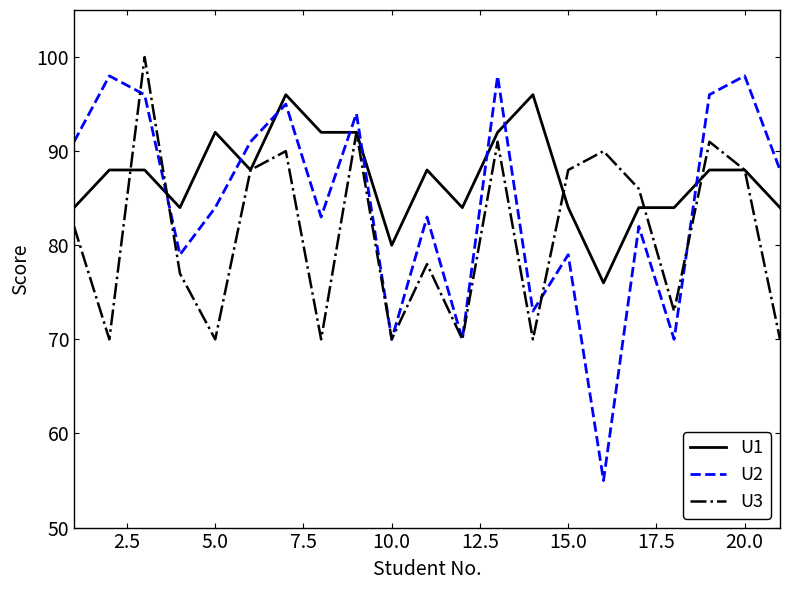

Reading left to right, what are all the values shown in this chart?

U1: 84	88	88	84	92	88	96	92	92	80	88	84	92	96	84	76	84	84	88	88	84
U2: 91	98	96	79	84	91	95	83	94	70	83	70	98	73	79	55	82	70	96	98	88
U3: 82	70	100	77	70	88	90	70	92	70	78	70	91	70	88	90	86	73	91	88	70